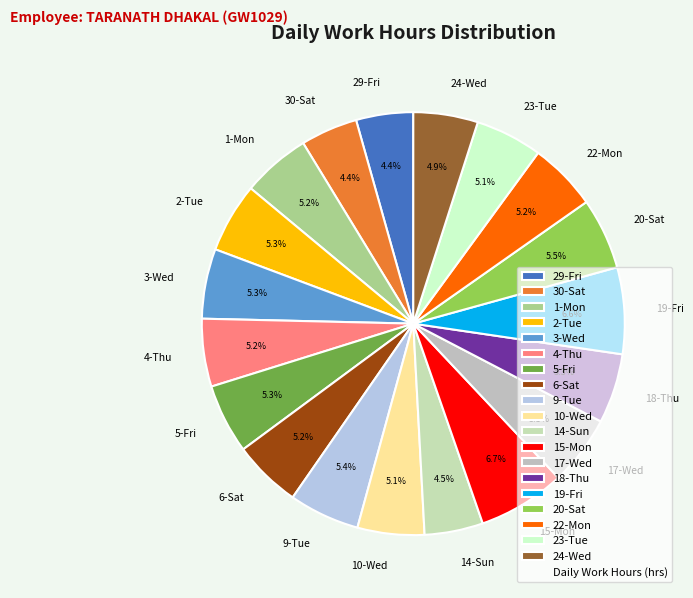

To the nearest percent, what is the average slice percentage?

5%